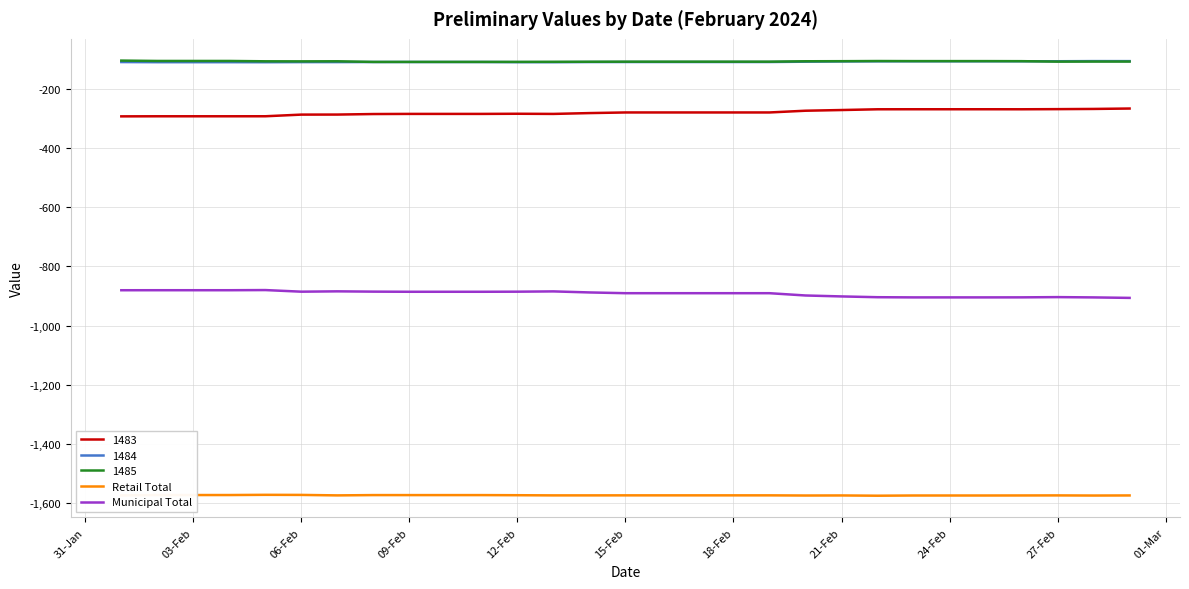

What is the minimum value for Retail Total?

-1575.1